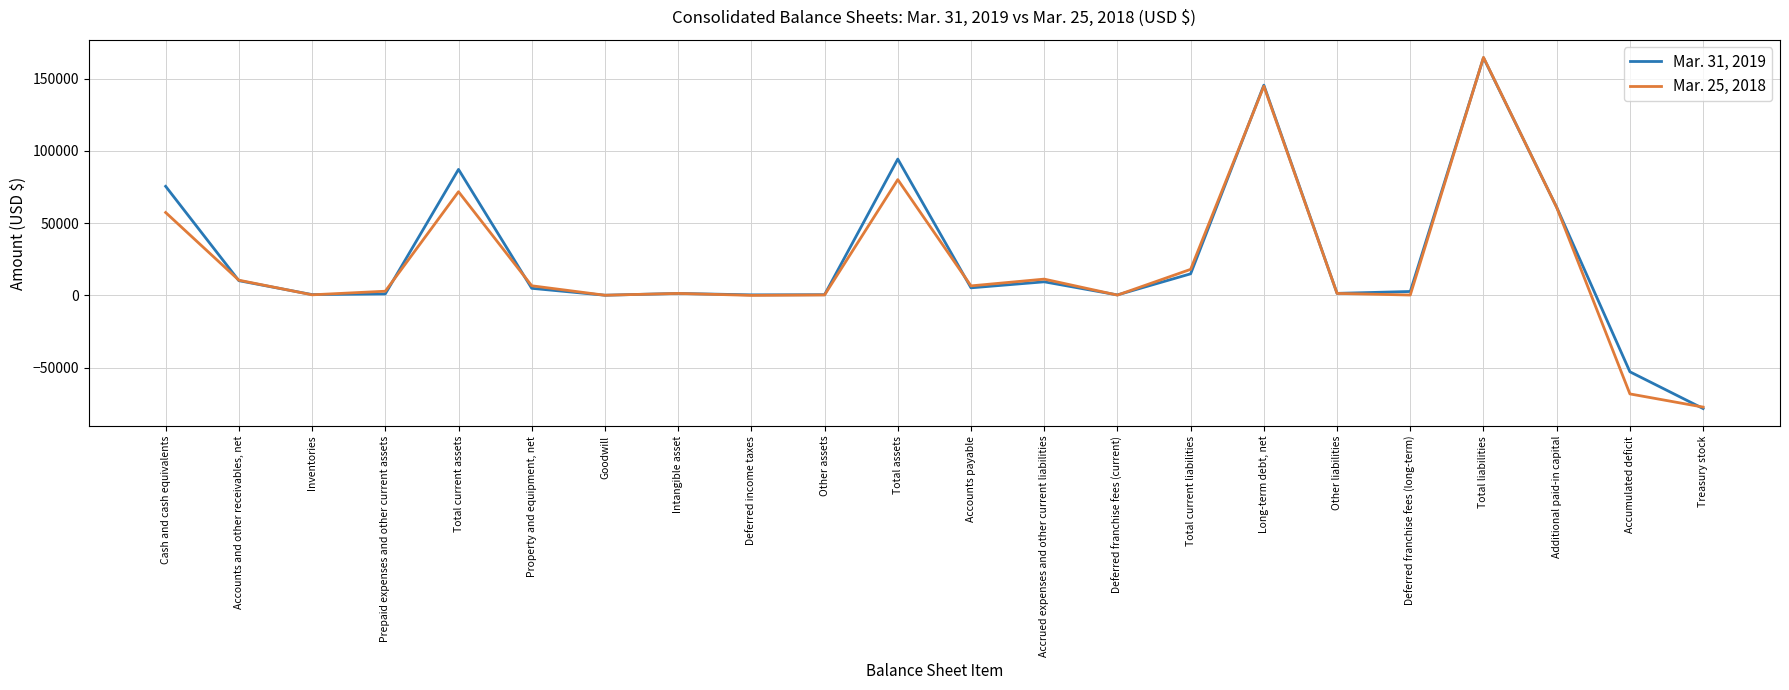

Rank the series at Total current liabilities from highest to lowest value.

Mar. 25, 2018, Mar. 31, 2019